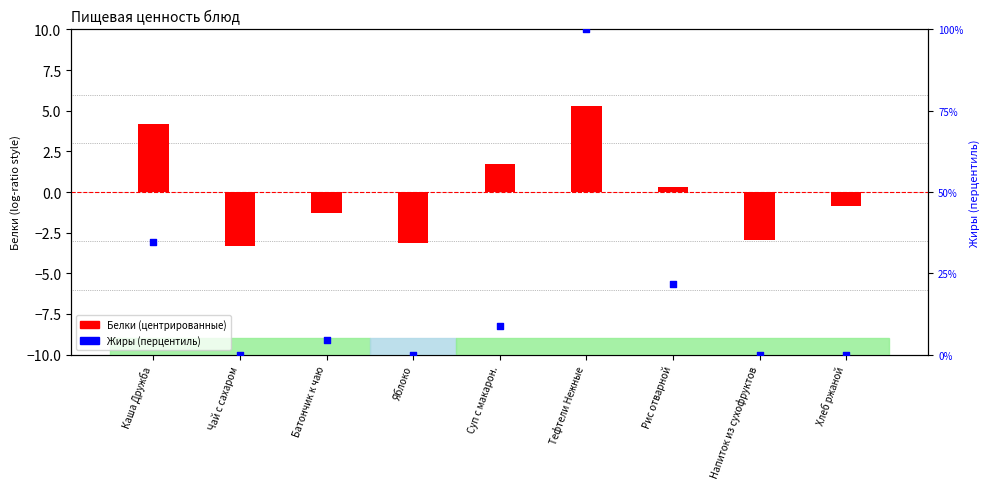

Is the value of Белки (центрированные) at Суп с макарон. greater than the value of Жиры (перцентиль) at Напиток из сухофруктов?

Yes